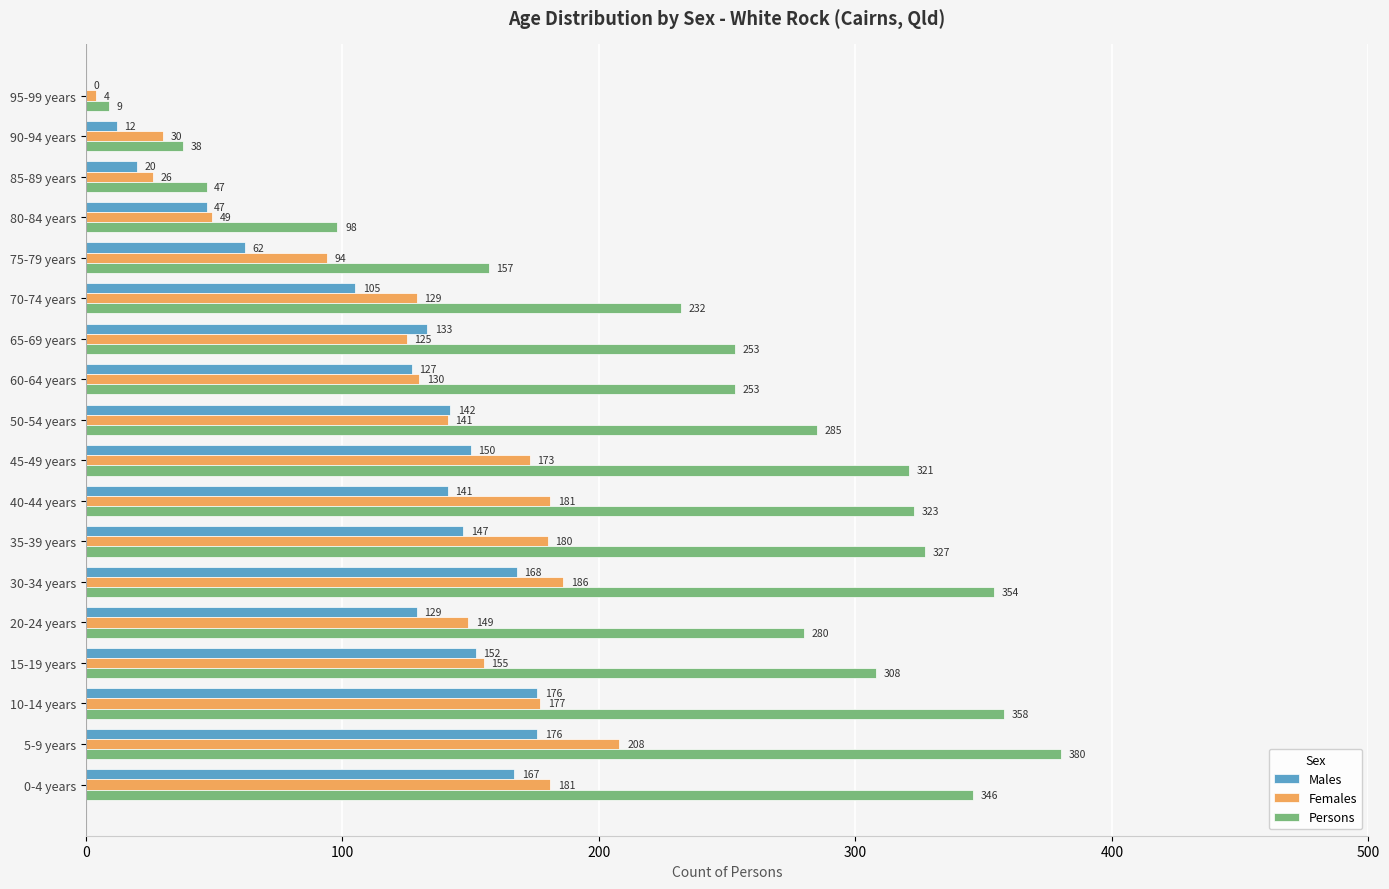

How many series are shown in this chart?

3